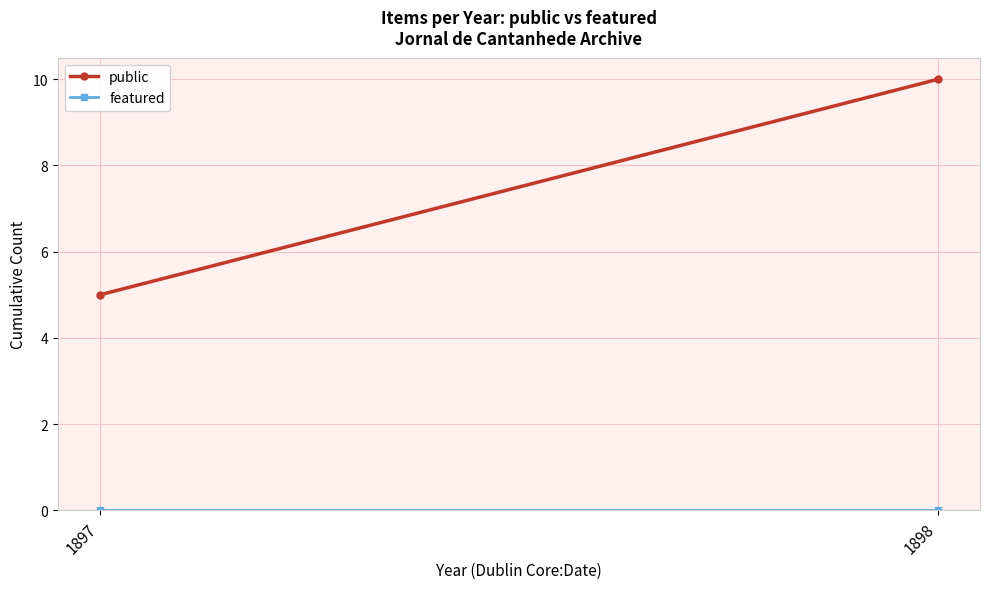

Is this an area chart (filled region under the line)?

No